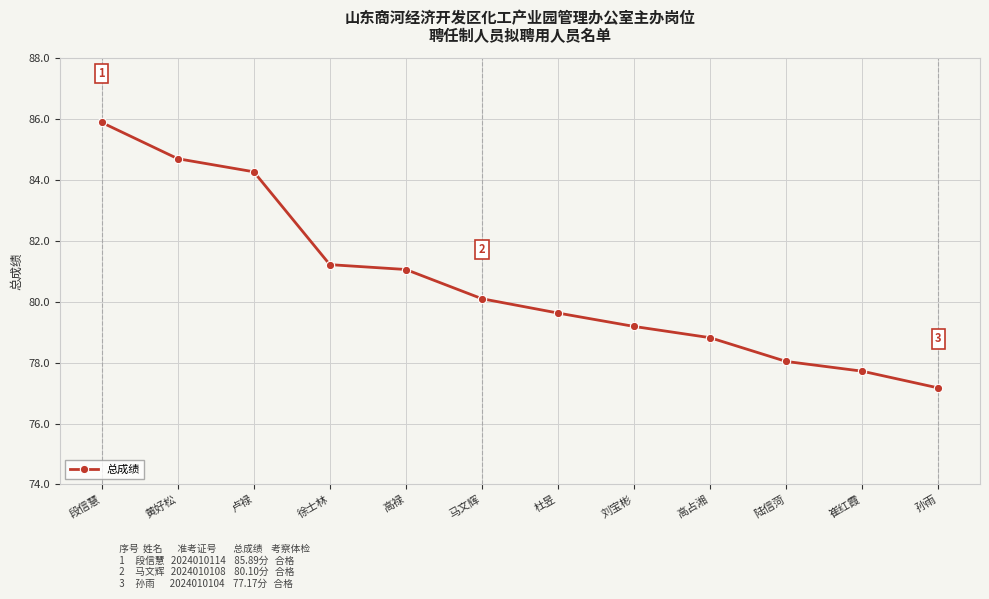

True or false: the data shows 79.2 at 刘宝彬.

True